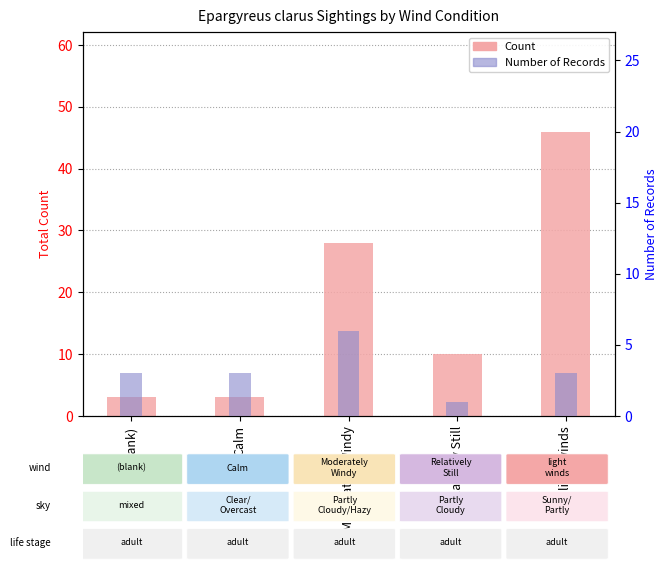

What is the maximum value for Number of Records?

6